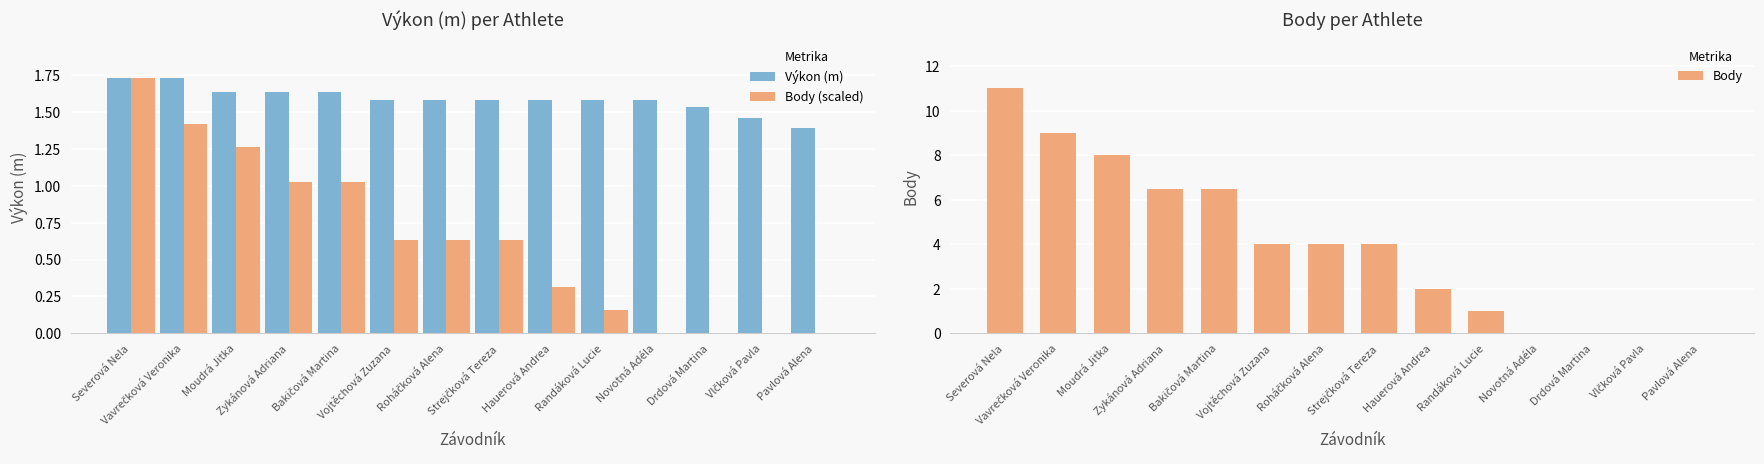

Reading right to left, list all the values displayed in this chart.

Výkon (m): 1.4	1.5	1.5	1.6	1.6	1.6	1.6	1.6	1.6	1.6	1.6	1.6	1.7	1.7
Body (scaled): 0.0	0.0	0.0	0.0	0.2	0.3	0.6	0.6	0.6	1.0	1.0	1.3	1.4	1.7
Body: 0.0	0.0	0.0	0.0	1.0	2.0	4.0	4.0	4.0	6.5	6.5	8.0	9.0	11.0